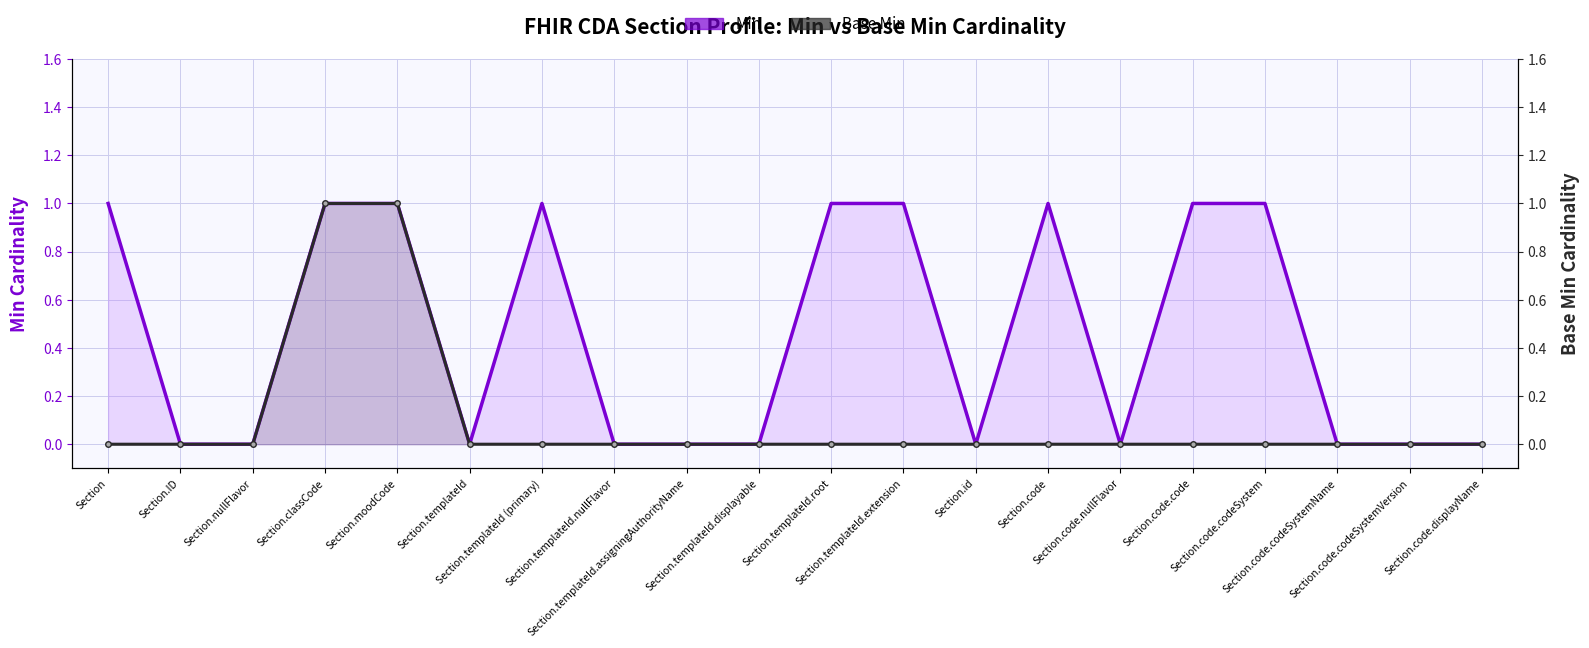

True or false: Min and Base Min intersect in this chart.

False